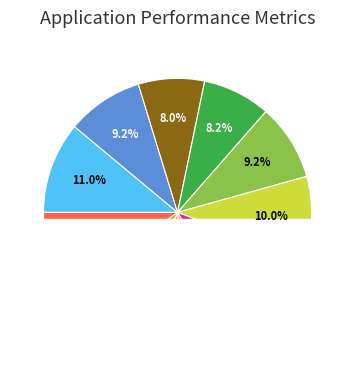

What is the total percentage of Kubica Jan and Tomek Ondřej?

18.5%